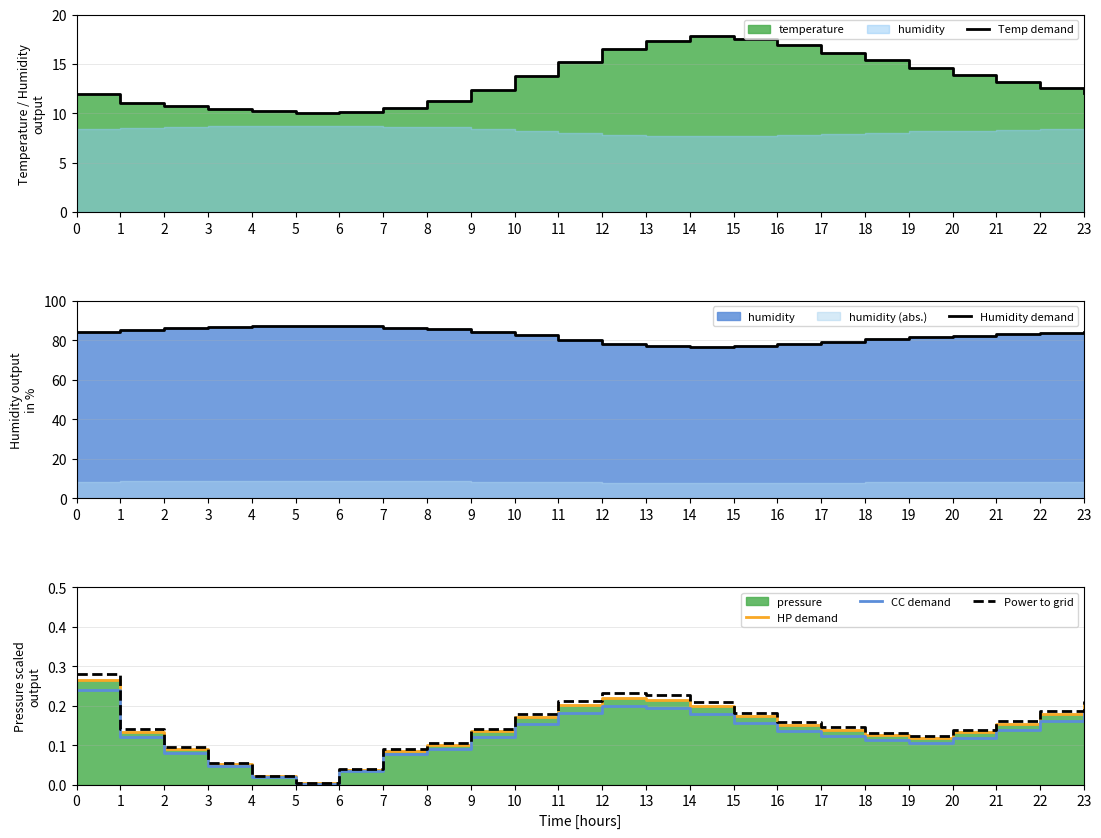

True or false: Humidity demand and Temp demand intersect in this chart.

False